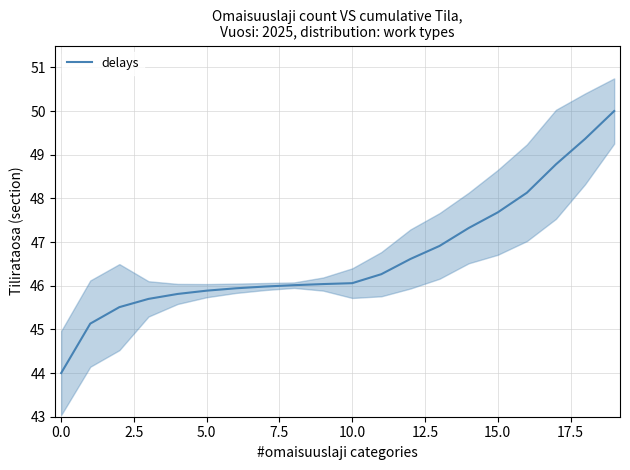

Approximately how many times larger is the value at 15 compared to 0.0?

1.1